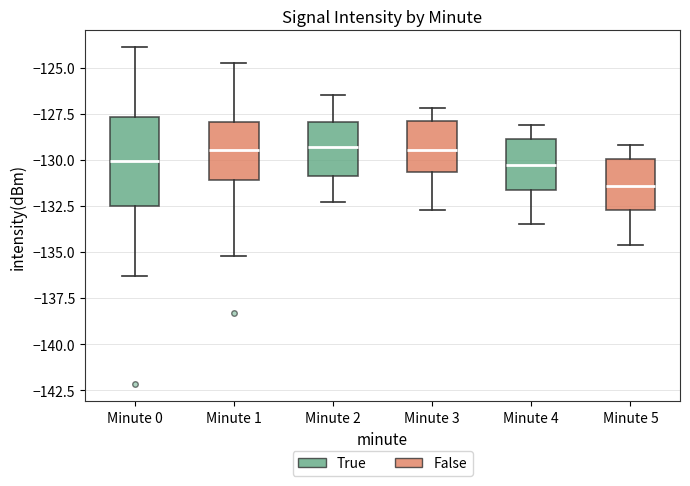

Reading left to right, read every box against the y-axis: the position of its median line, the range the box covers, and the ends of its whiskers. The values are not printed on the chart, so give them approximately, as read against the axis.

Minute 0: median -130.0, box -132.5 to -127.5, whiskers -136.5 to -124.0
Minute 1: median -129.5, box -131.0 to -128.0, whiskers -135.0 to -125.0
Minute 2: median -129.5, box -131.0 to -128.0, whiskers -132.5 to -126.5
Minute 3: median -129.5, box -130.5 to -128.0, whiskers -132.5 to -127.0
Minute 4: median -130.5, box -131.5 to -129.0, whiskers -133.5 to -128.0
Minute 5: median -131.5, box -132.5 to -130.0, whiskers -134.5 to -129.0